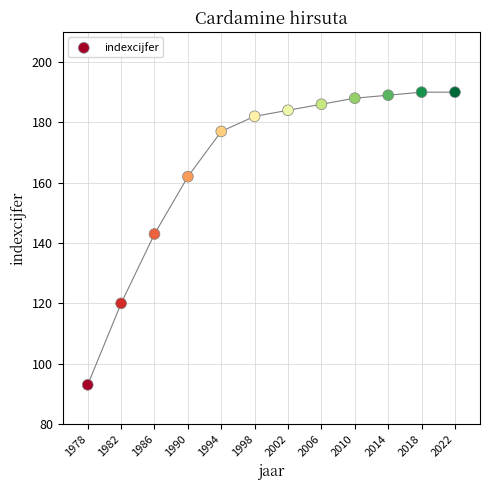

What is the range of X values (max minus min)?

44